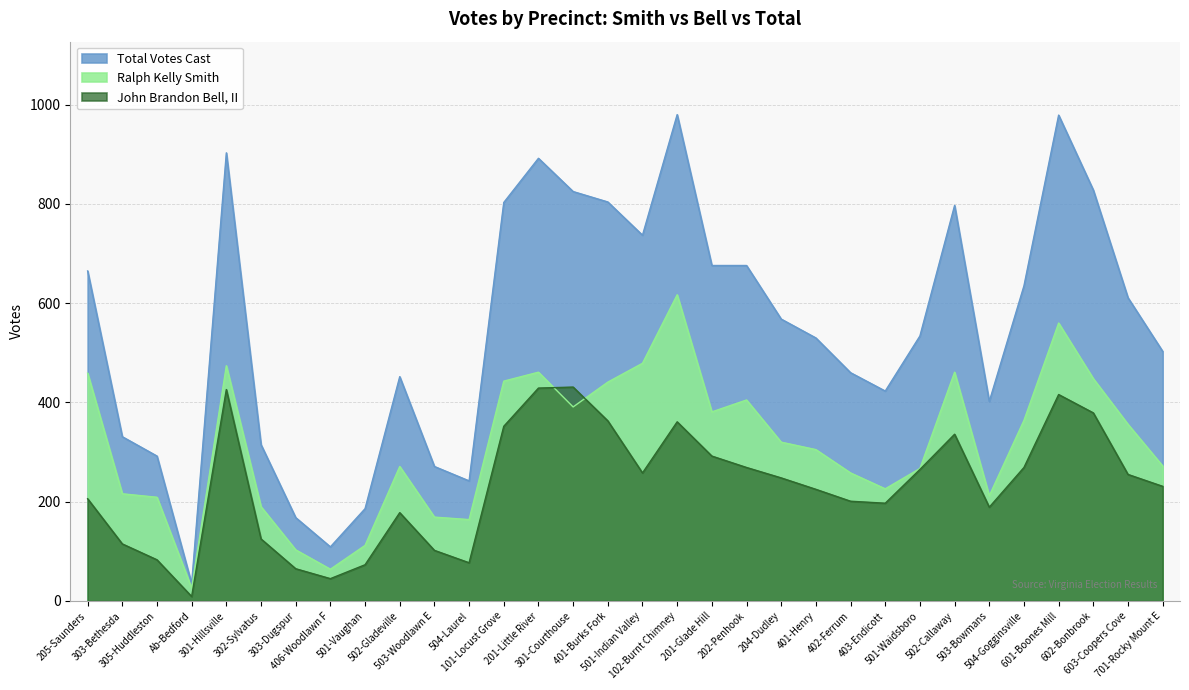

In Ralph Kelly Smith, how many points are higher than both neighbors (excluding endpoints)?

7